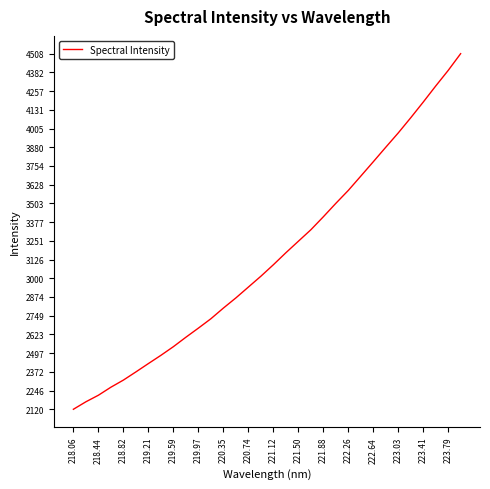

What is the minimum value shown in the chart?

2120.3